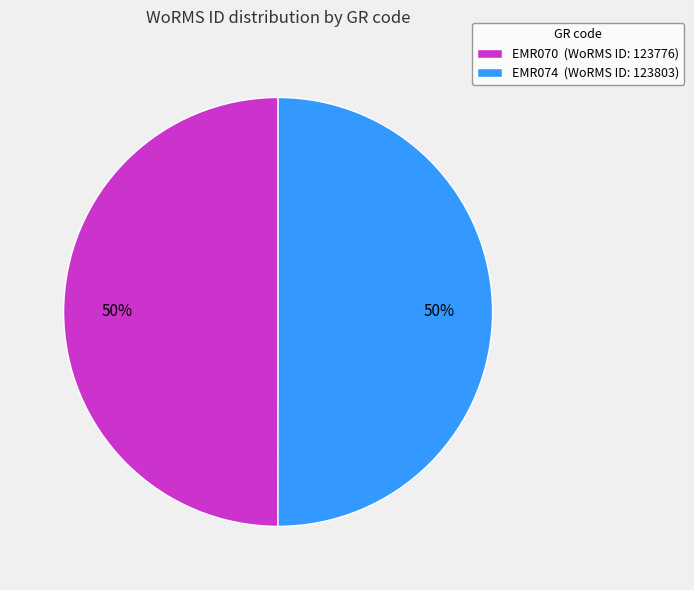

Is it true that EMR070 (WoRMS ID: 123776) is 50% of the pie?

True